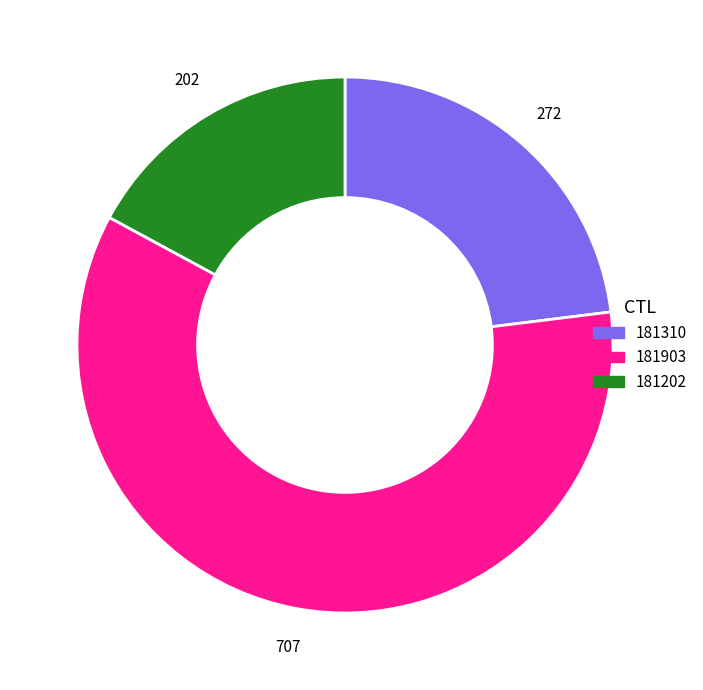

How many slices are in this pie chart?

3